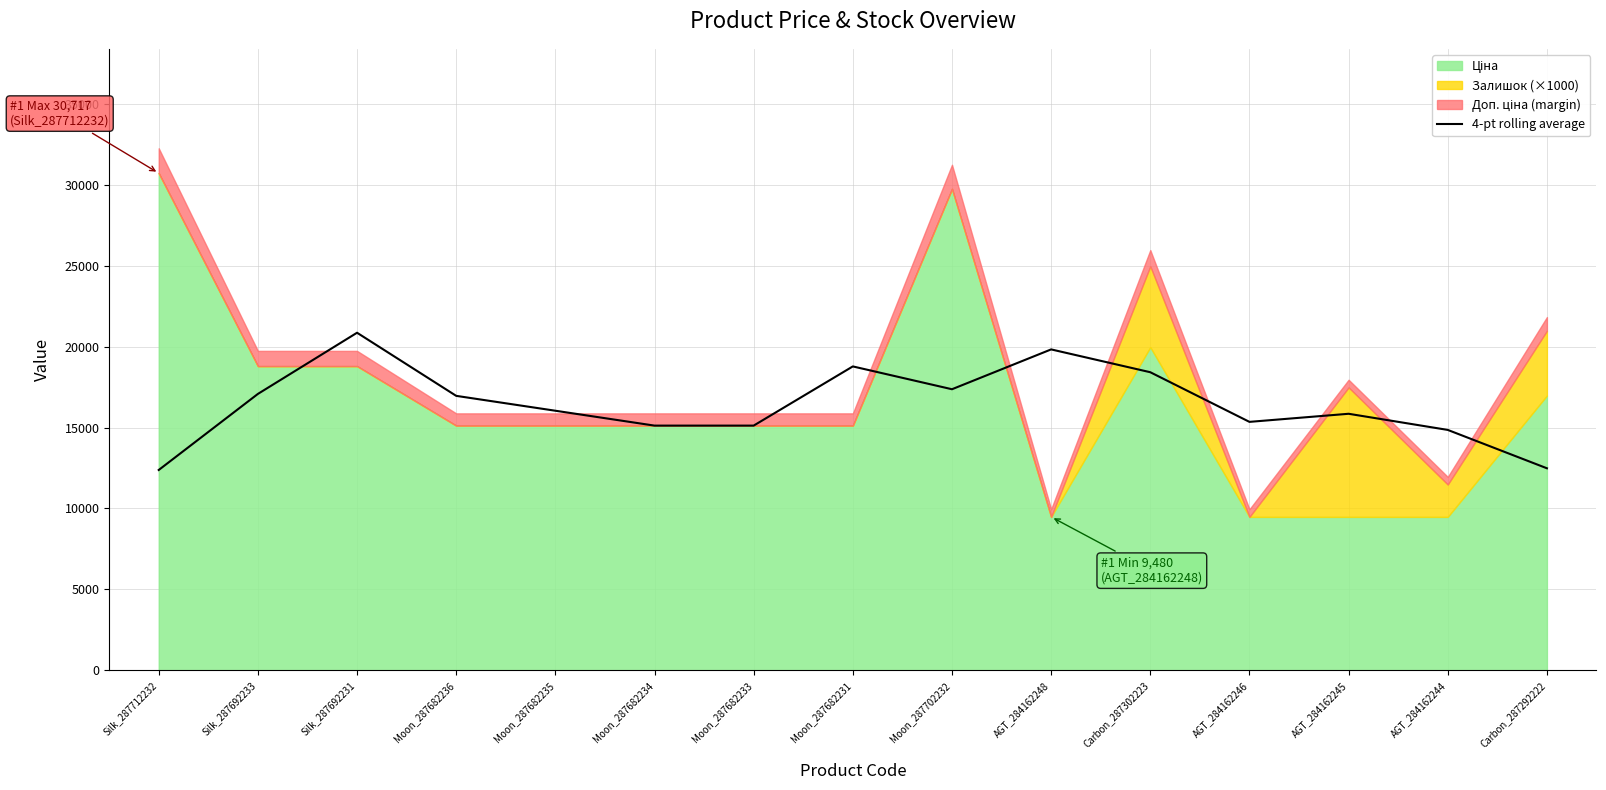

What is the label of the 8th point from the left?

Moon_287682231